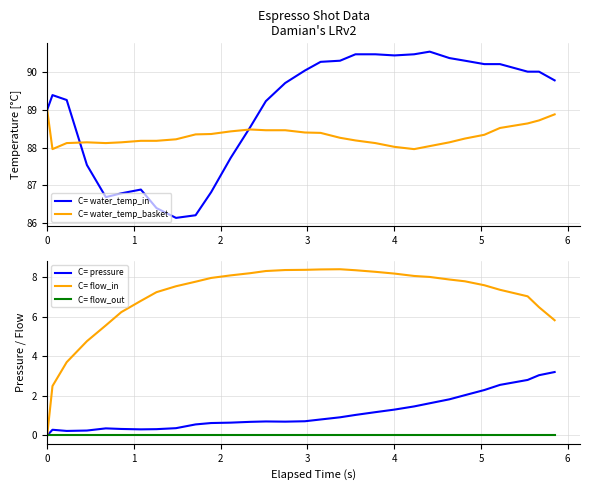

Does the chart display data point markers on the line(s)?

No